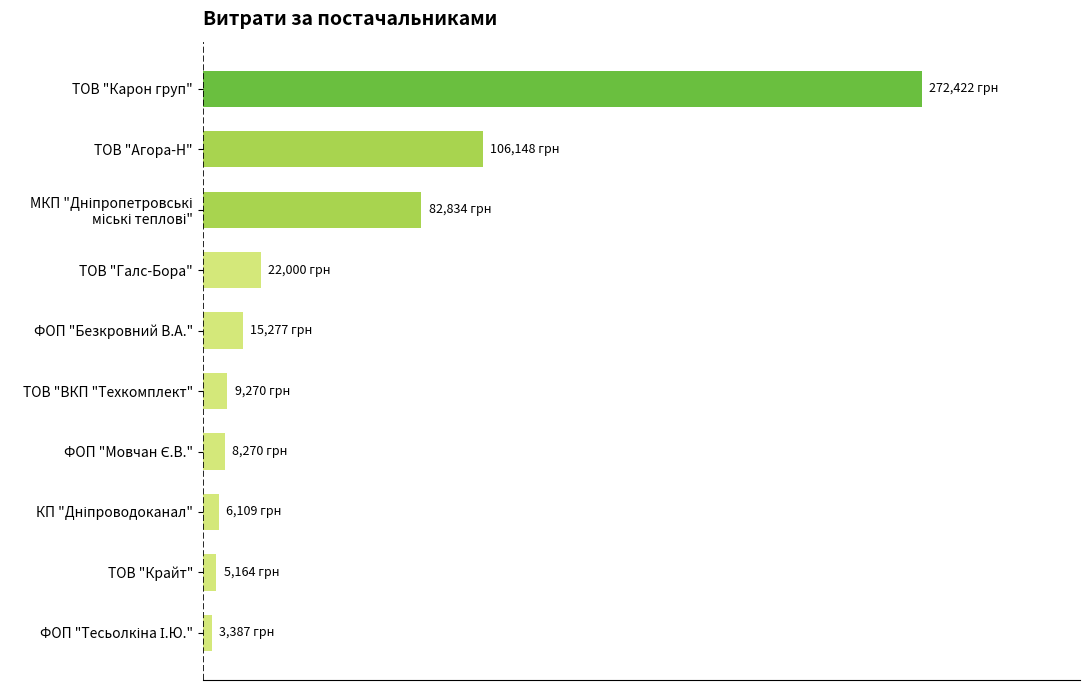

What is the difference between the second highest and minimum values?

102760.9